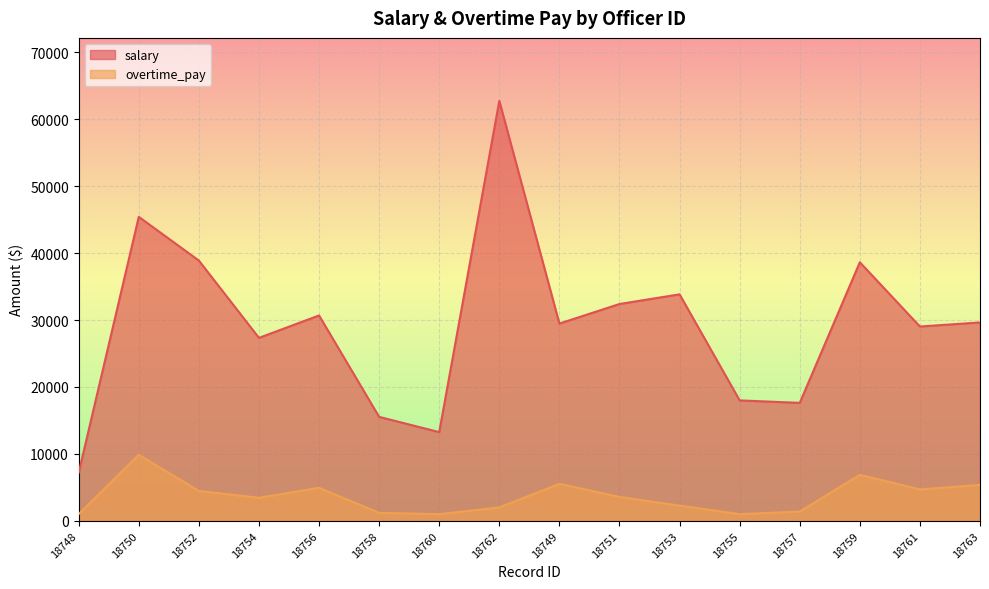

What is the difference between the maximum and minimum values in the salary series?

55552.4